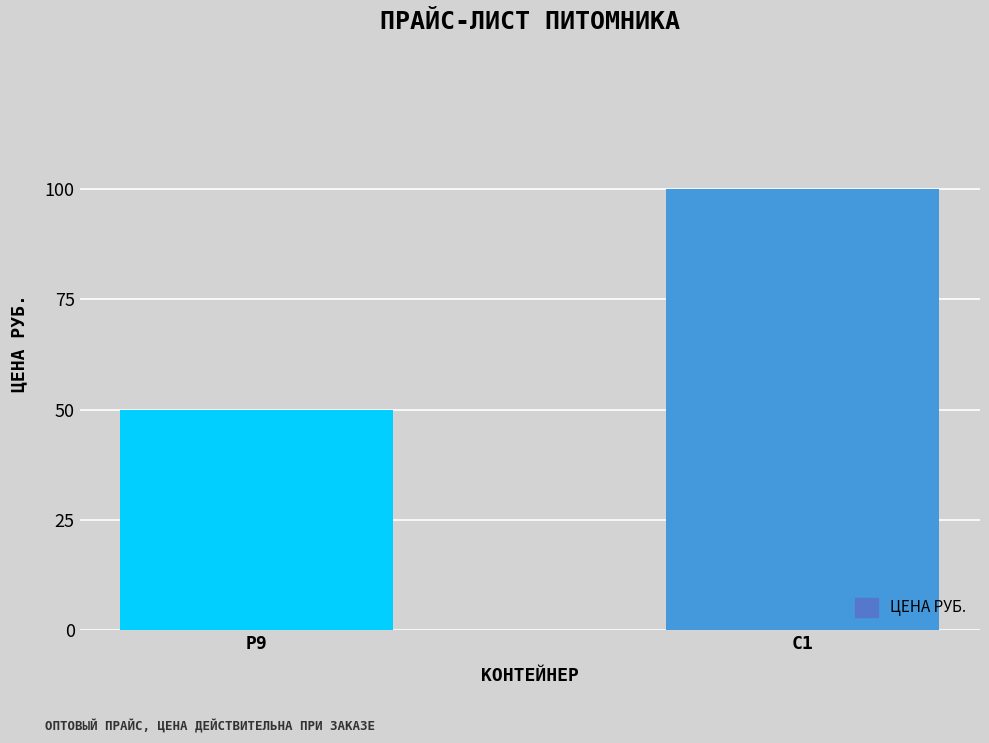

What is the minimum value shown in the chart?

50